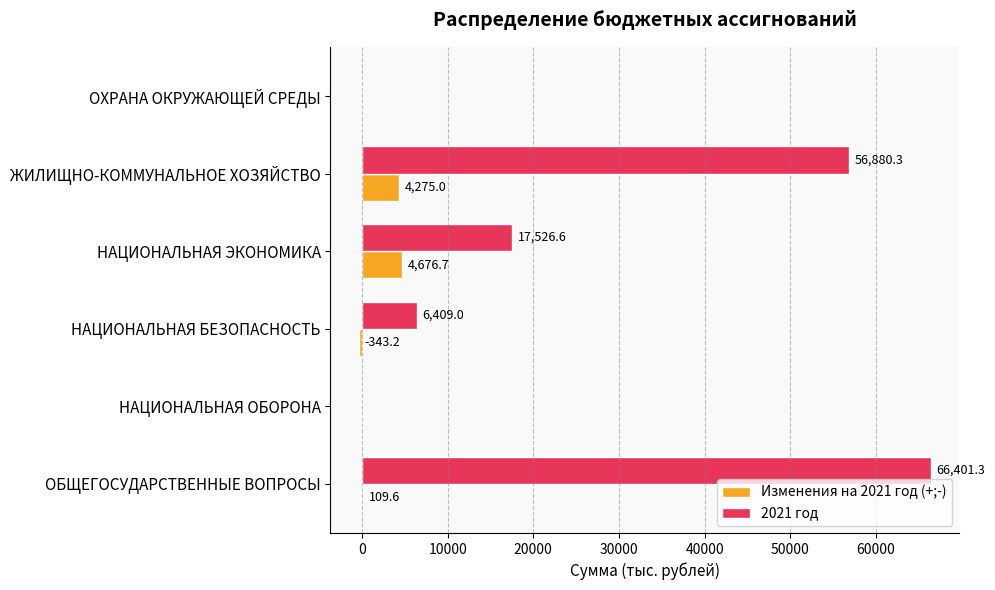

Which series has the largest range (max minus min)?

2021 год